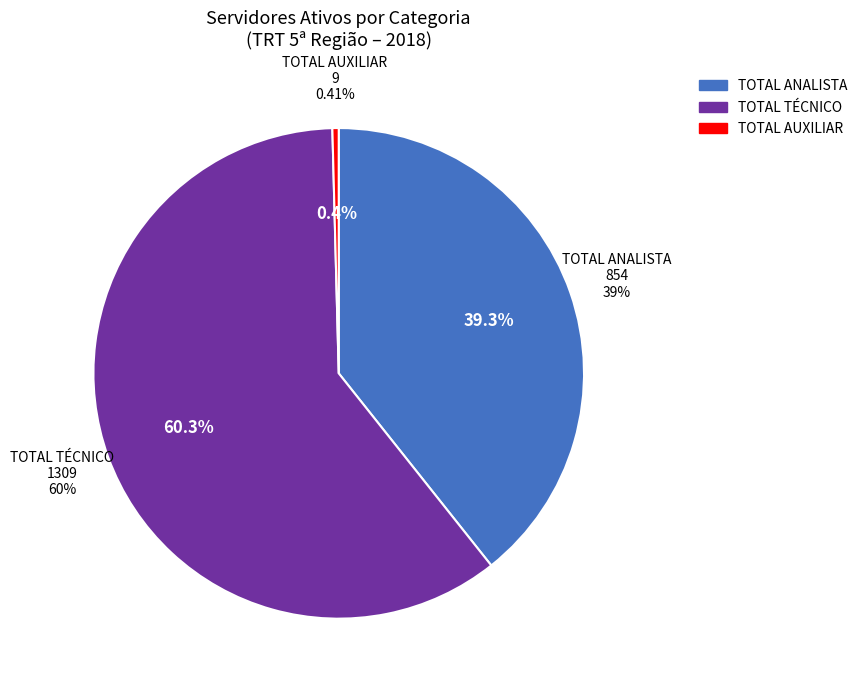

Combined, do TOTAL TÉCNICO and TOTAL ANALISTA account for over 50%?

Yes